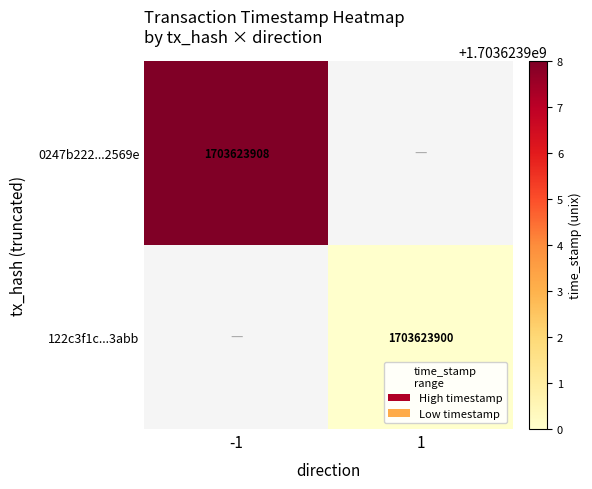

The 122c3f1c...3abb series shows 1098975785 at 1. True or false?

False